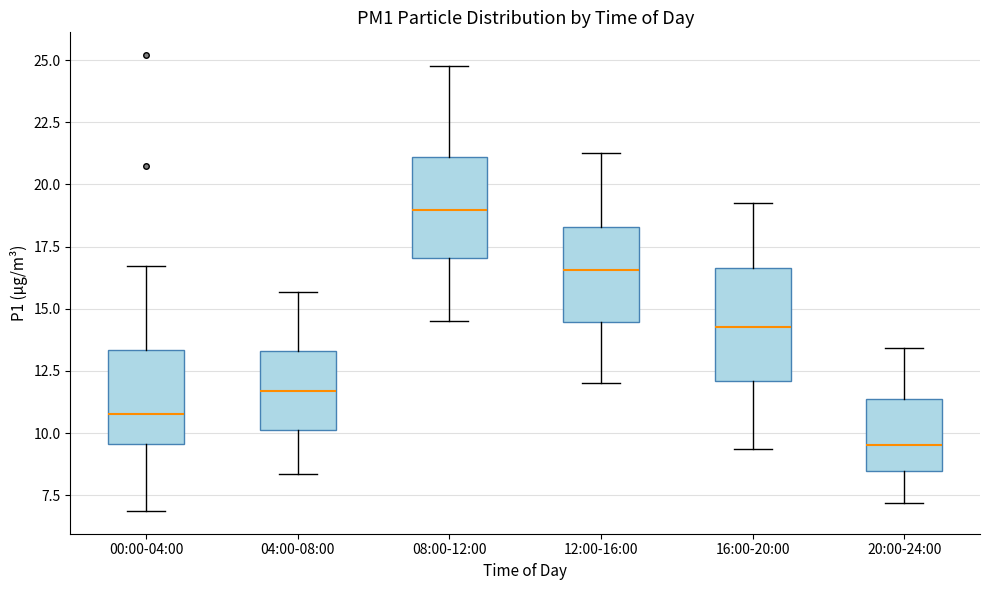

Where does the median line of the box for 08:00-12:00 sit on the y-axis? The values are not printed on the chart, so give them approximately, as read against the axis.

19.0